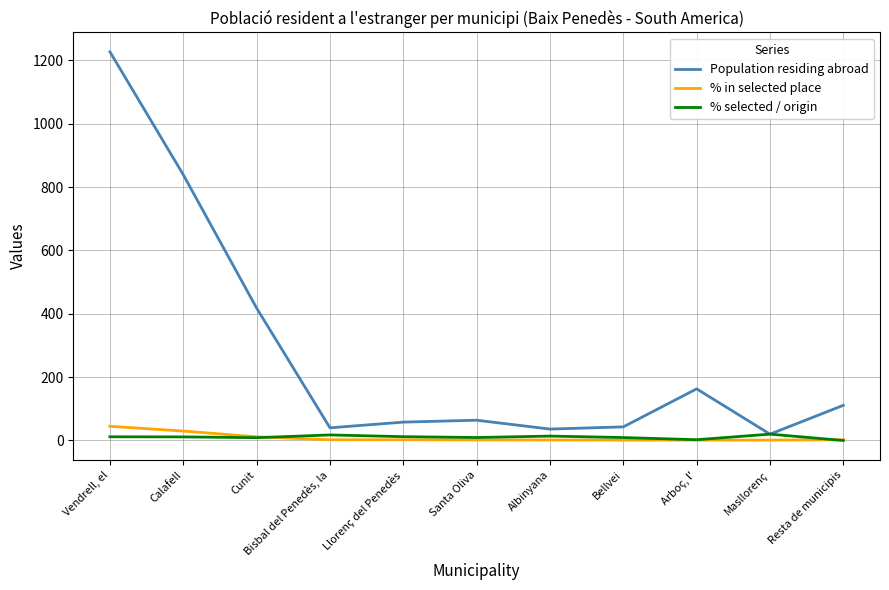

At which category is the sum across all series the highest?

Vendrell, el